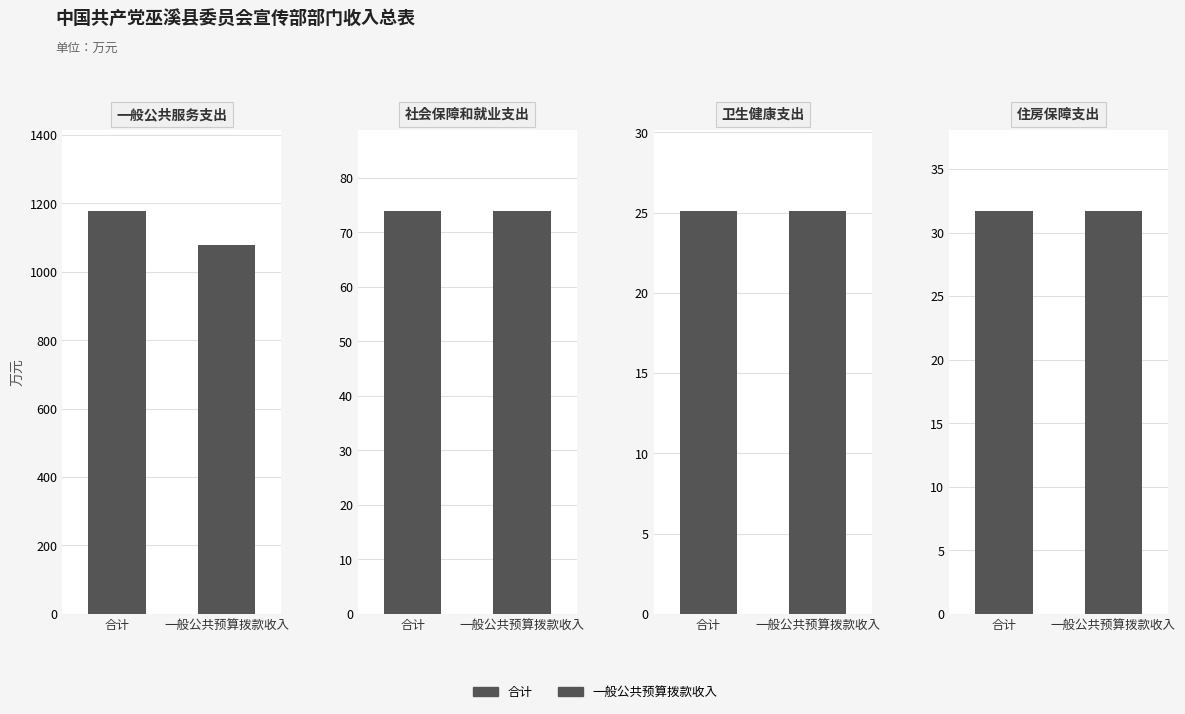

How many groups of bars are there?

4